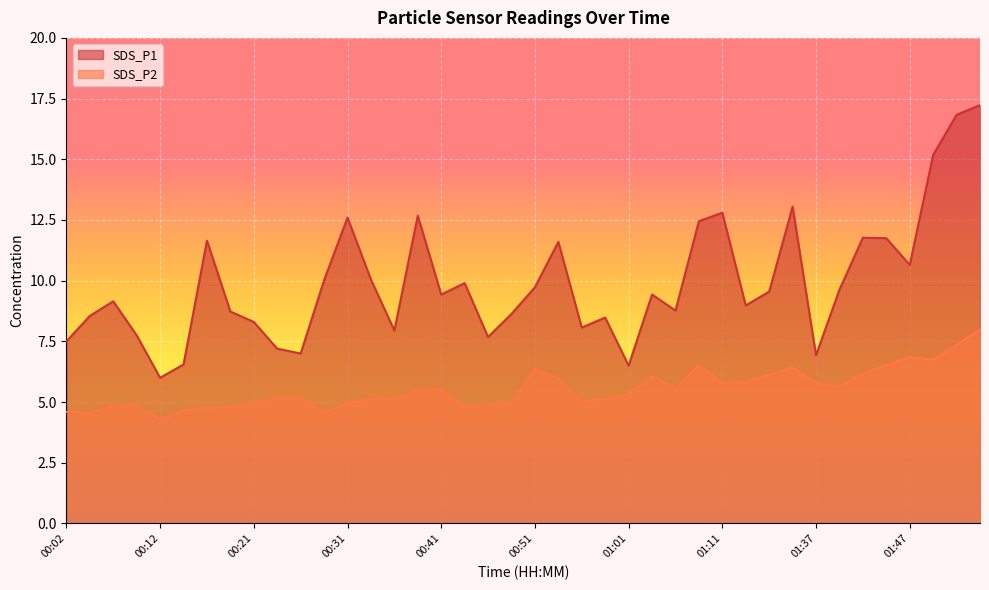

What is the sum of the SDS_P1 values at 01:54 and 01:03?

26.7